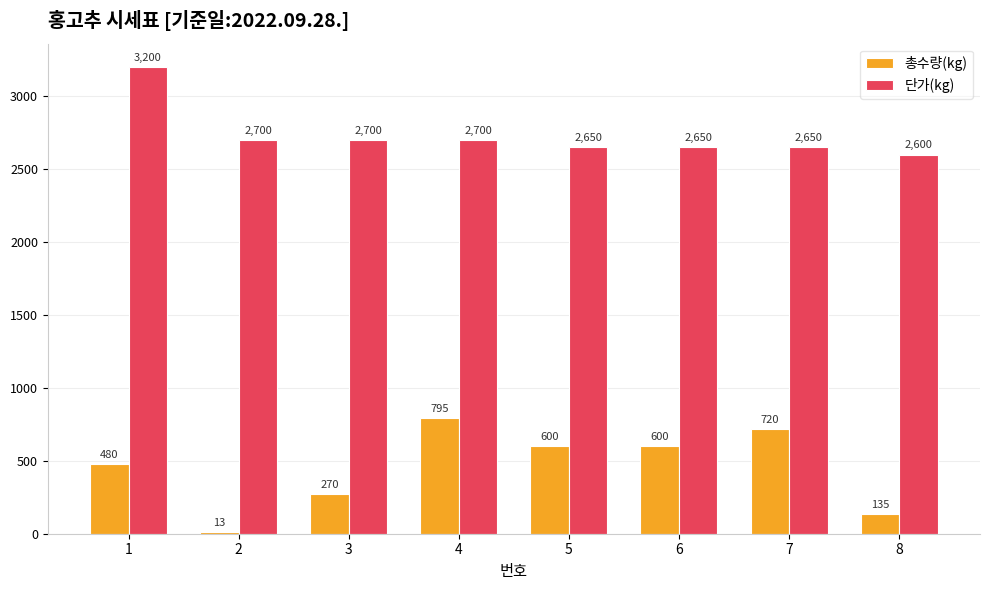

What is the minimum value shown in the chart?

13